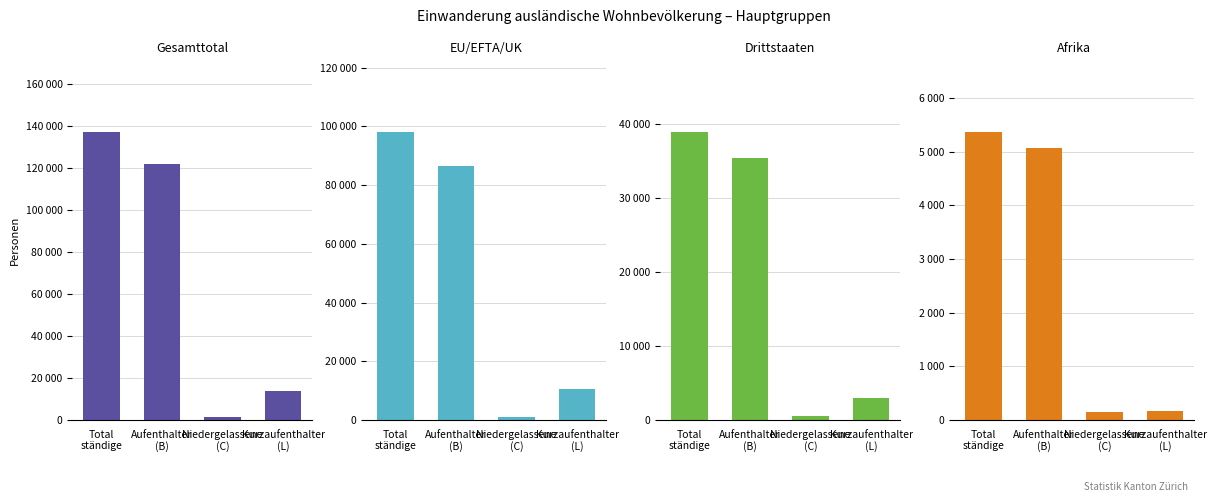

How many groups of bars are there?

4